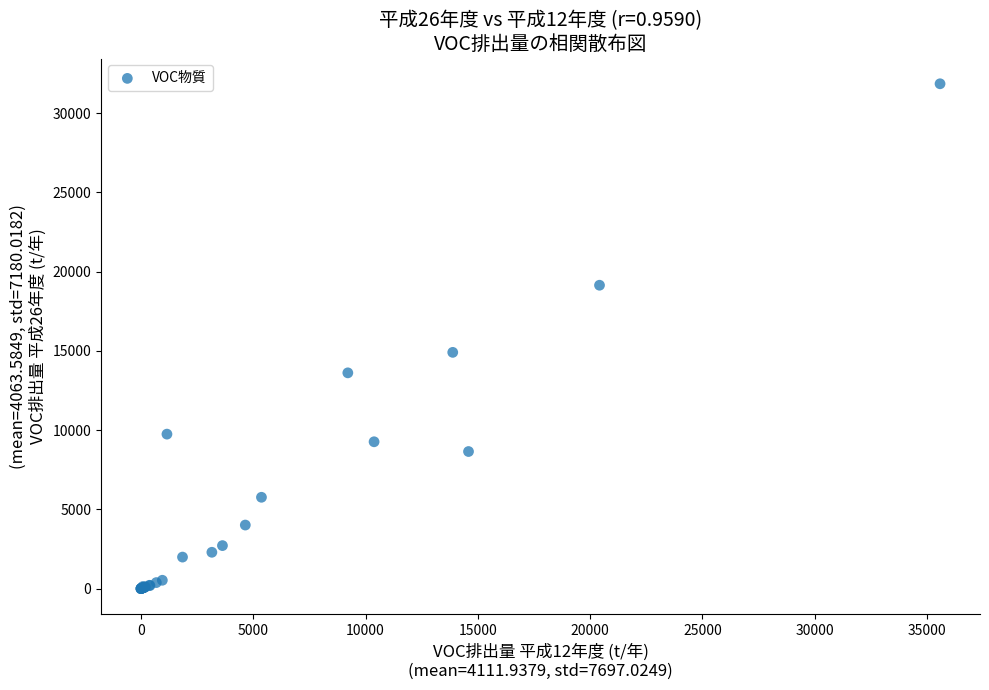

What Y value in the scatter plot is closest to 15924?

14904.4